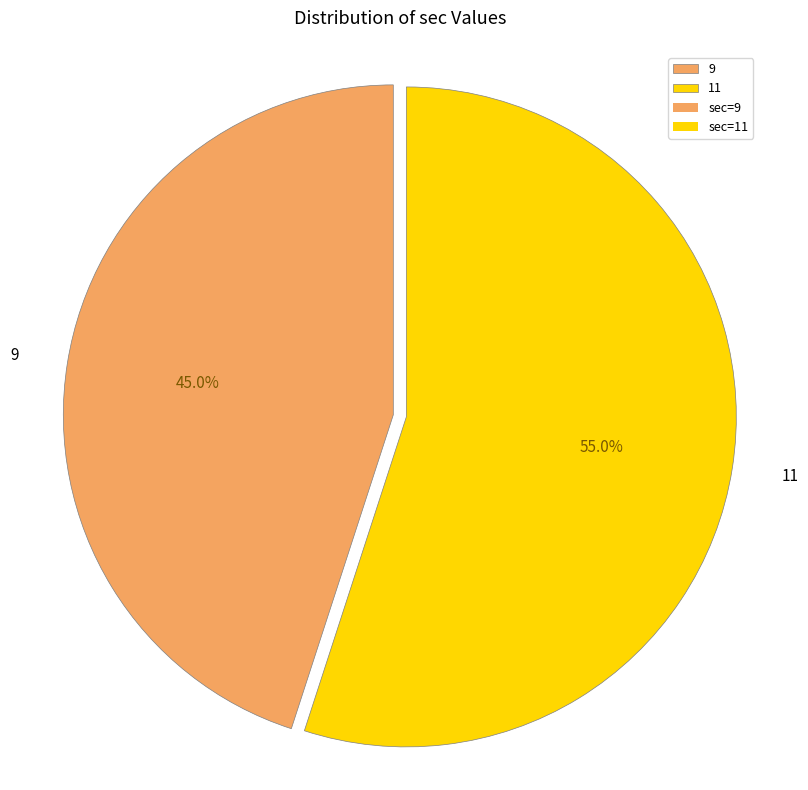

Count the number of slices in the pie.

2